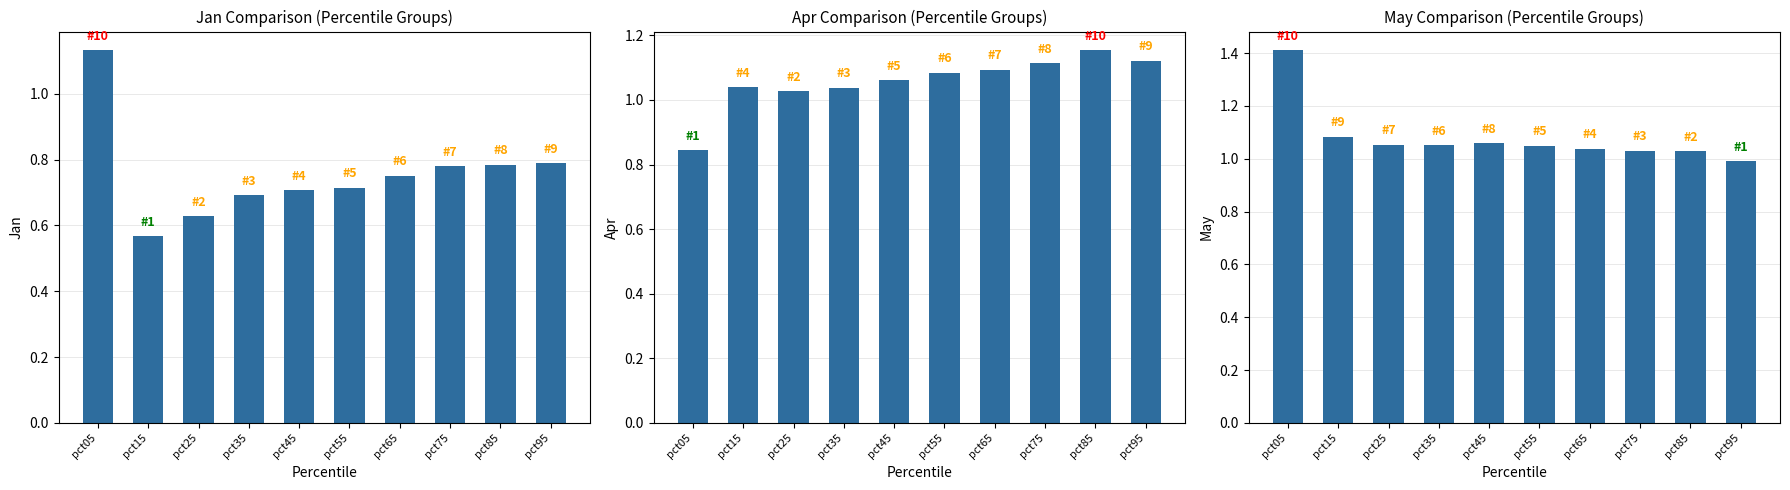

What is the lowest value of the Apr series?

0.8